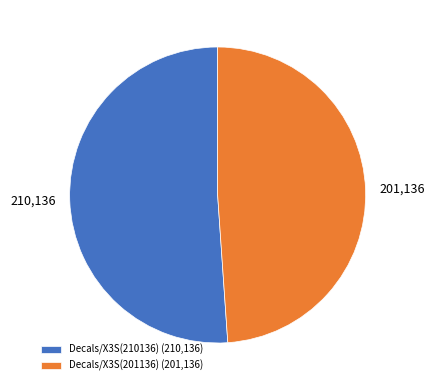

The Decals/X3S(201136) slice represents 49% of the pie. True or false?

True